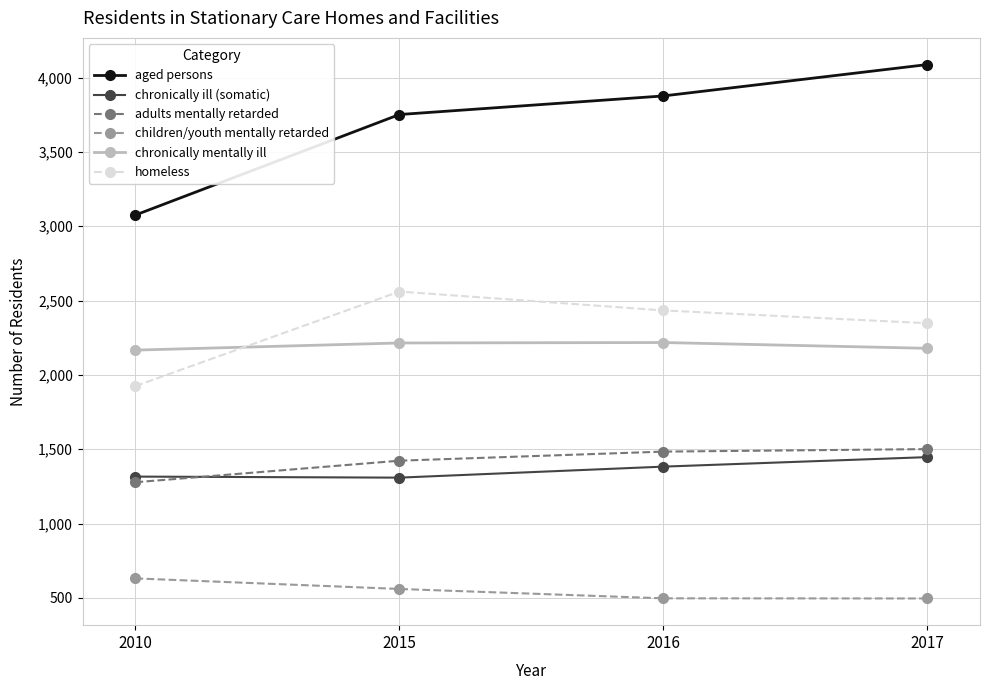

True or false: homeless has a value of 2434 at 2016.

True